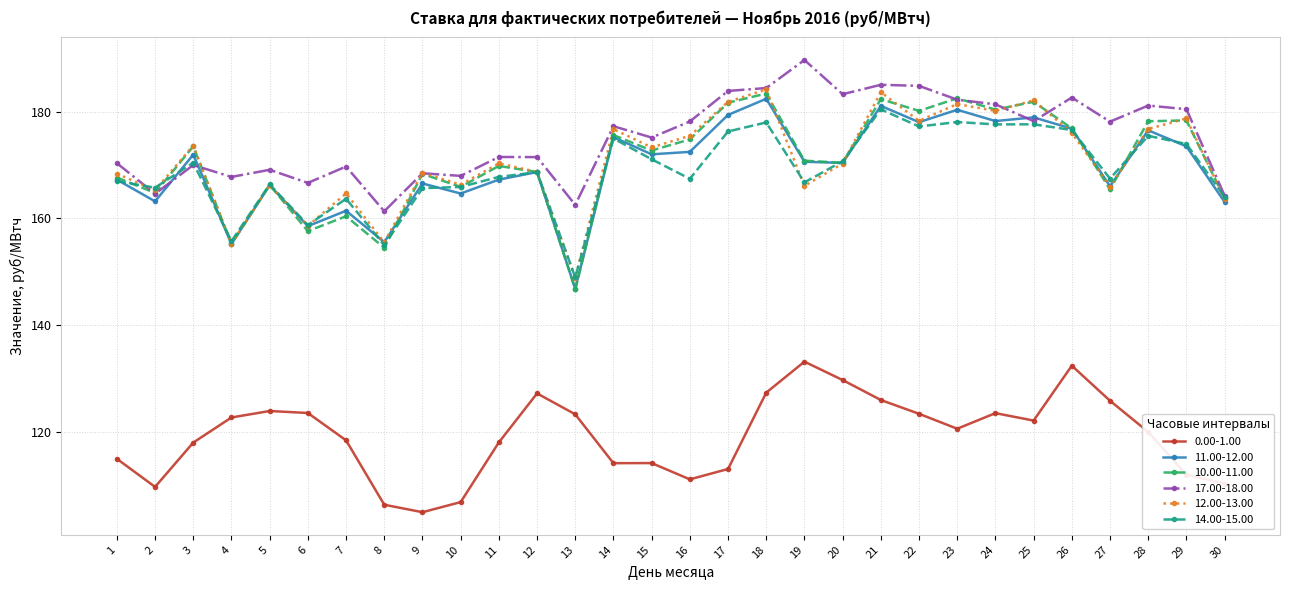

Read the 11.00-12.00 value at 9.

166.5